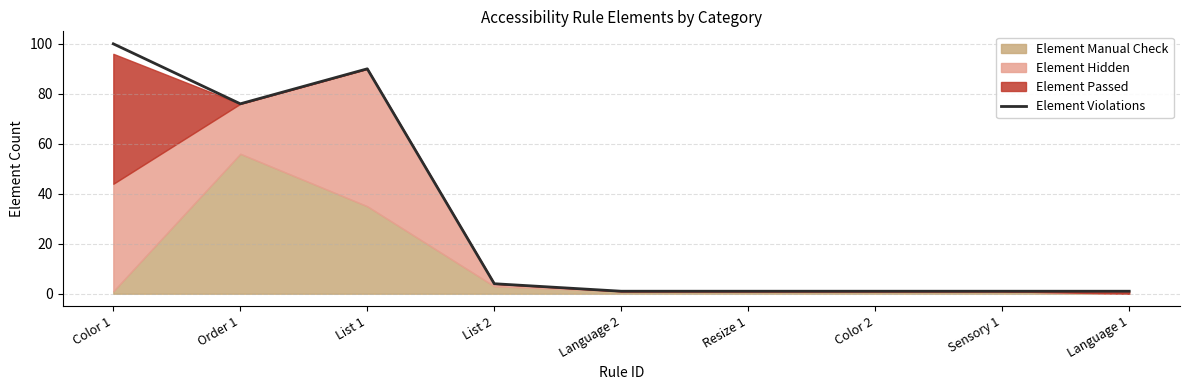

What is the value of the 6th point from the left?

1